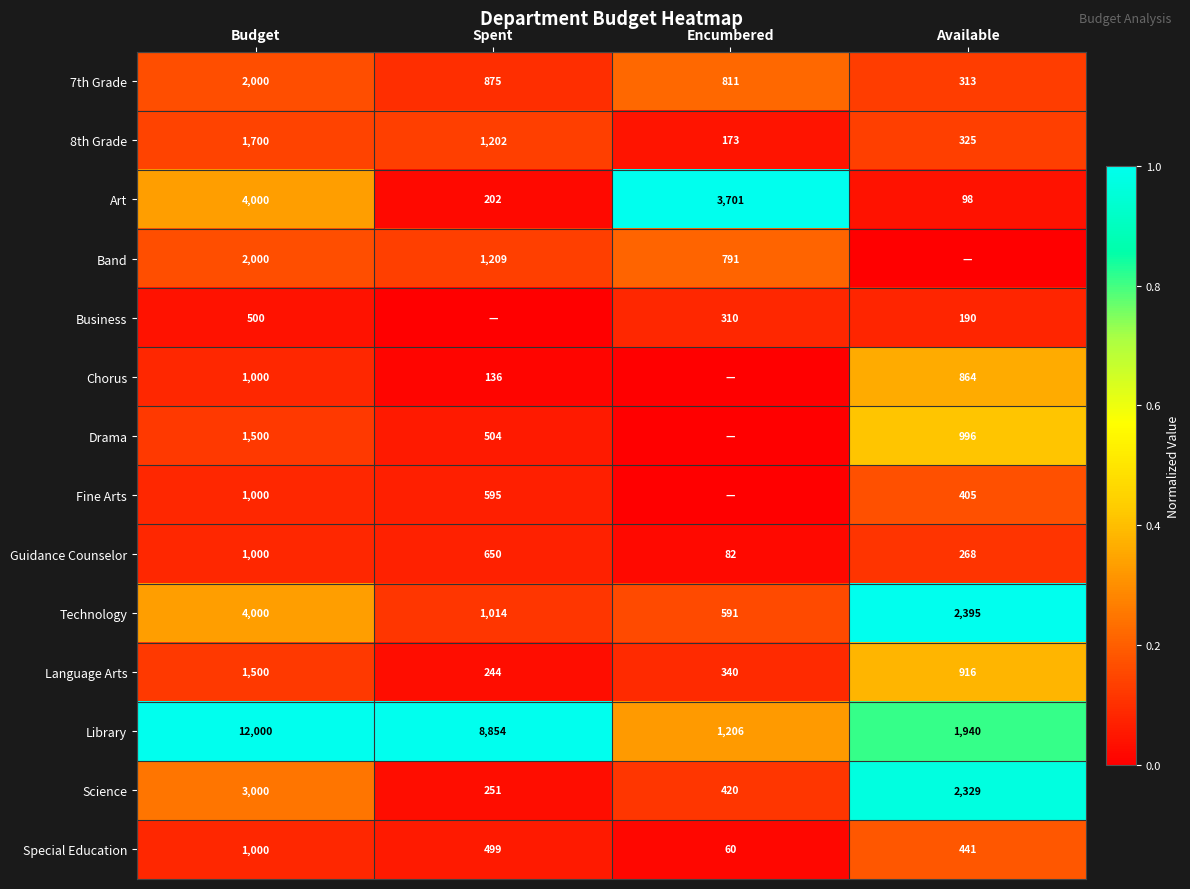

How many series are shown in this chart?

14